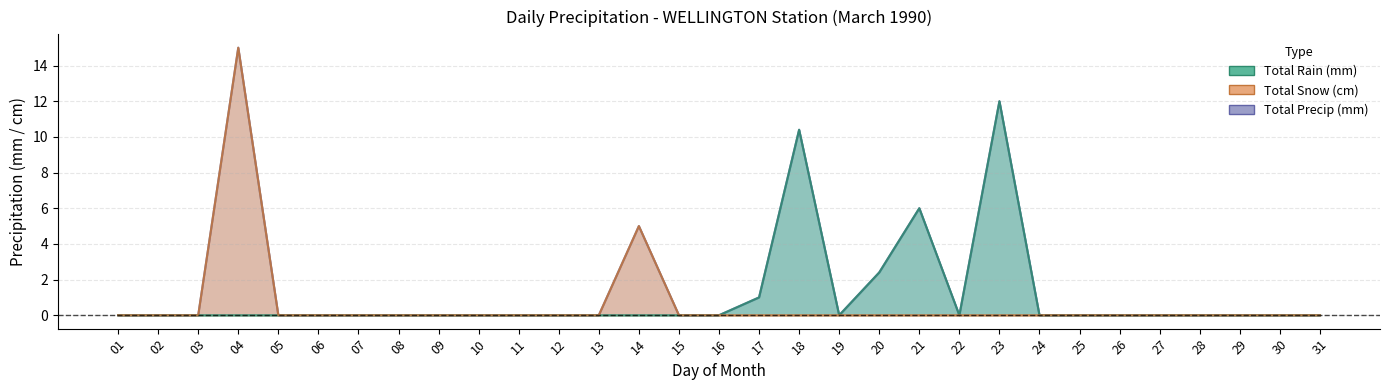

Which label corresponds to the smallest value in the chart?

01